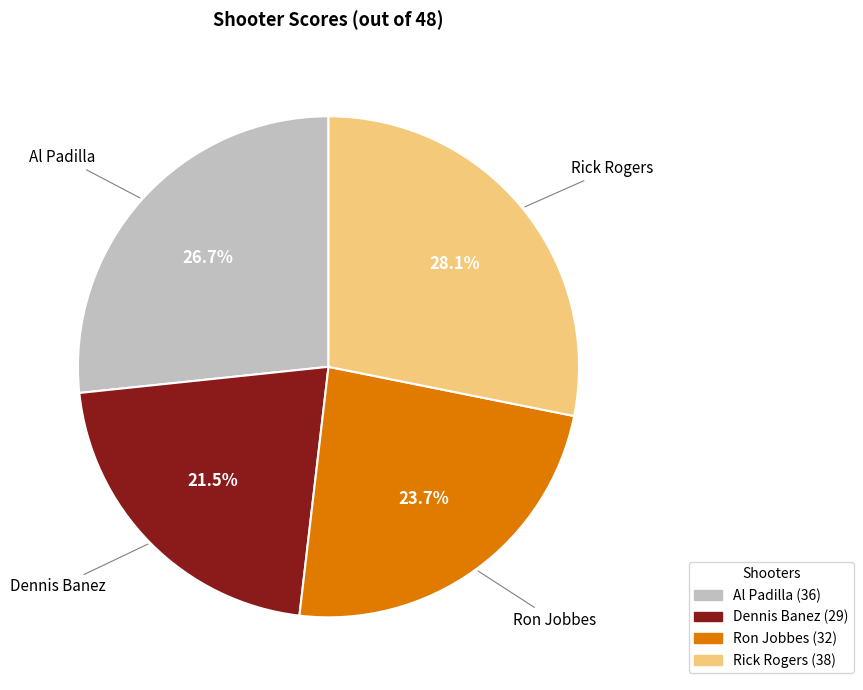

Which slice is the smallest?

Dennis Banez